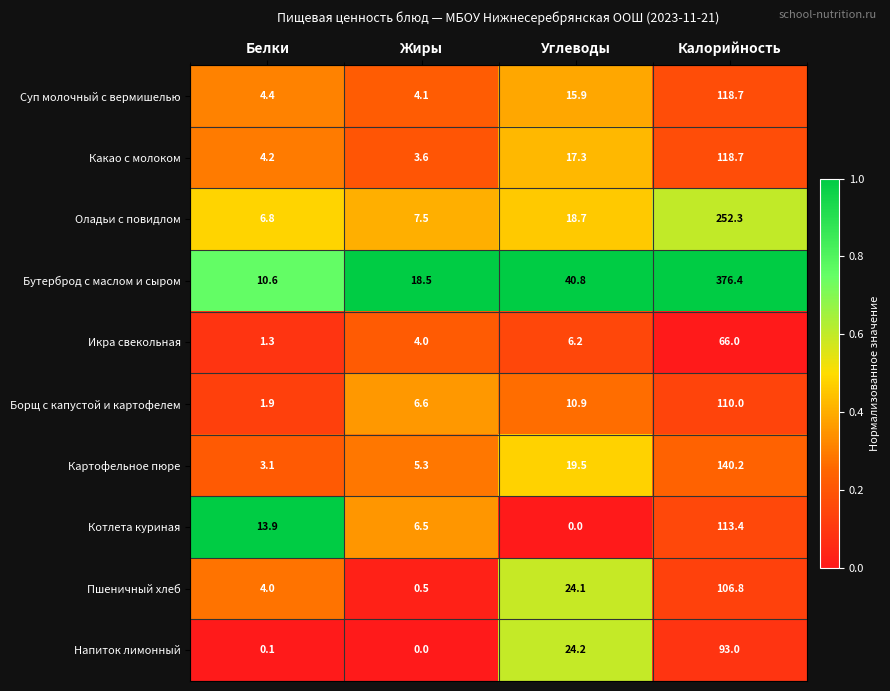

Which series has the largest total across all categories?

Бутерброд с маслом и сыром